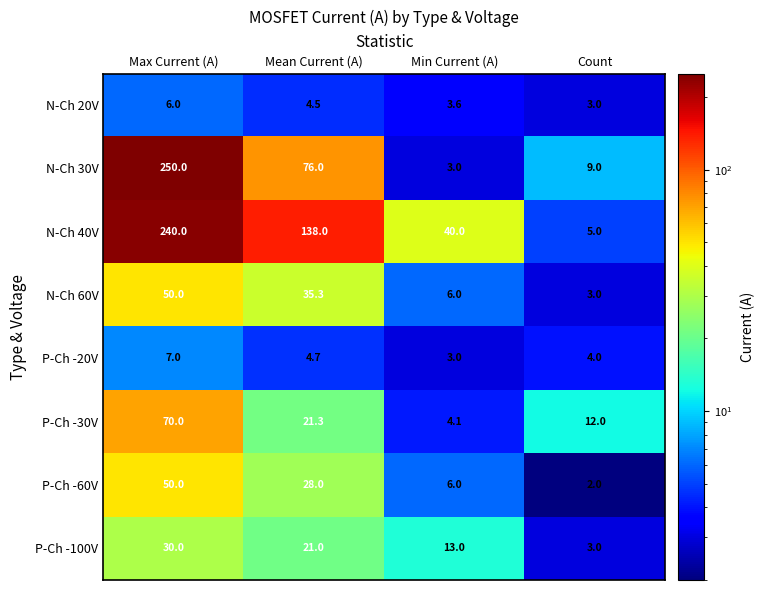

Read the N-Ch 20V value at Max Current (A).

6.0